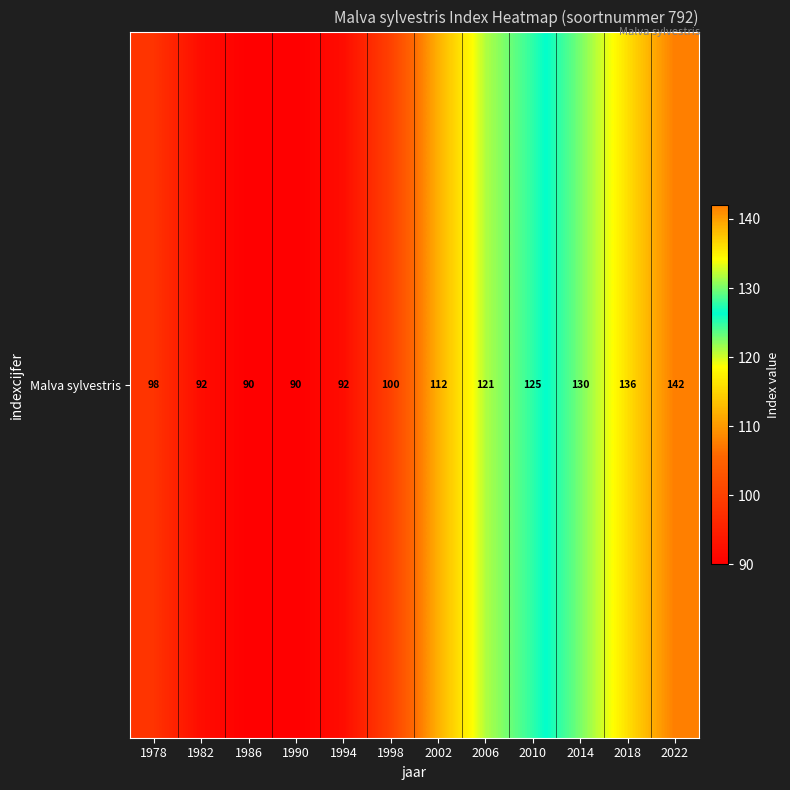

Is it true that the value at 1978 is 98?

True